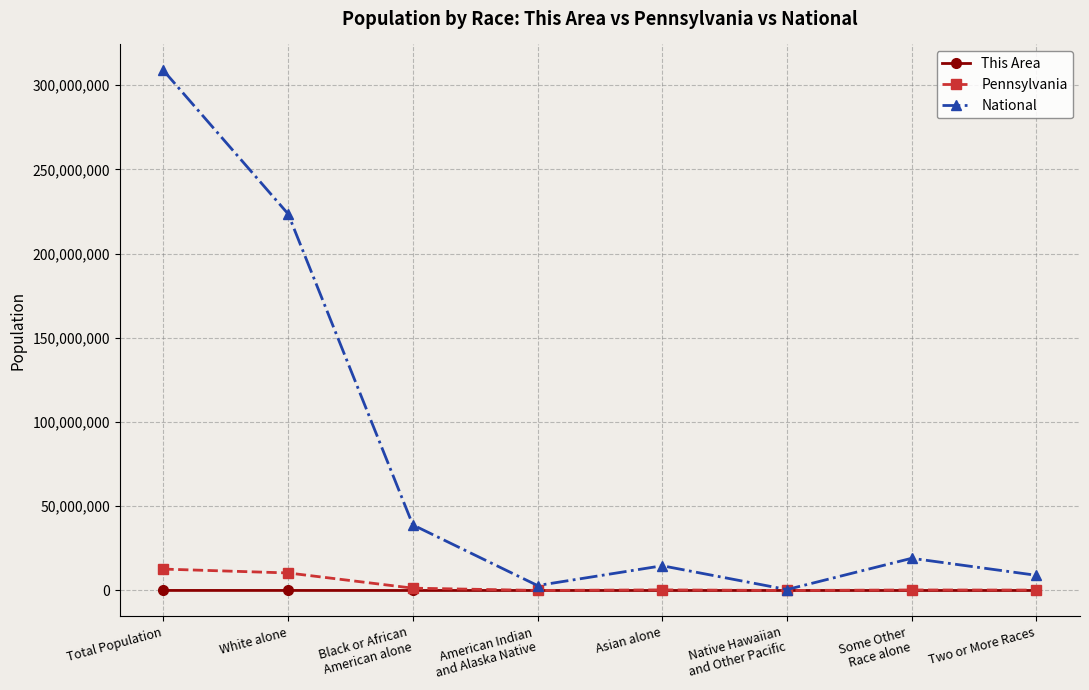

What are all the series names shown in the legend?

This Area, Pennsylvania, National